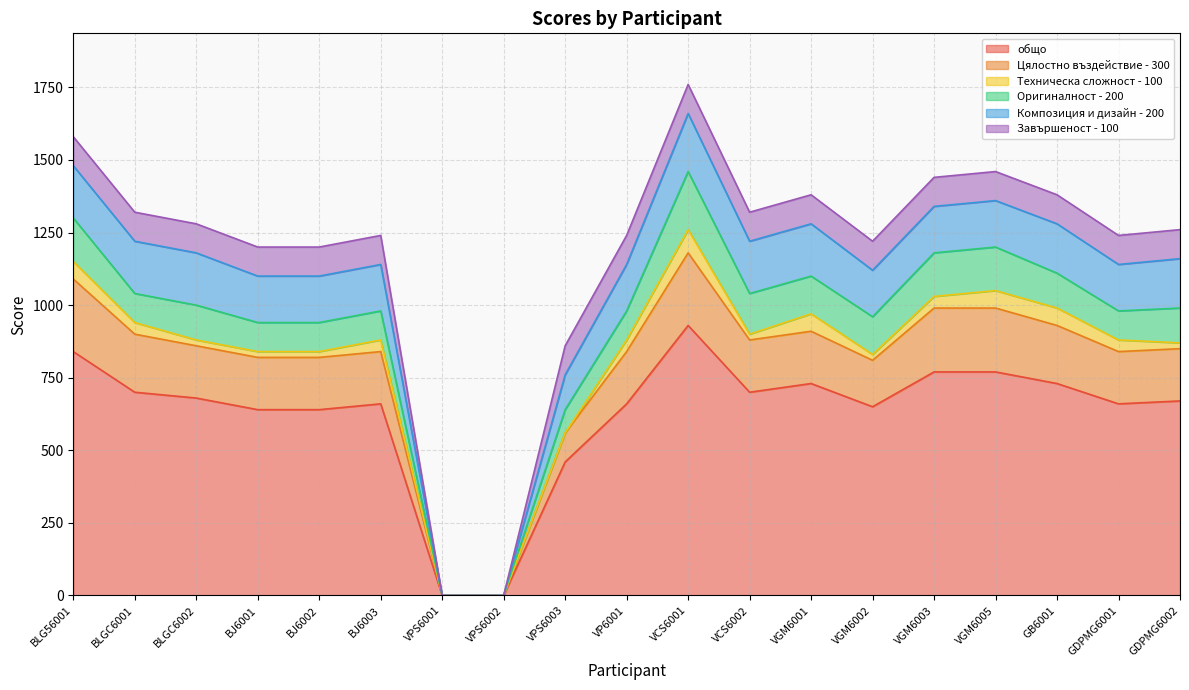

What value does the Цялостно въздействие - 300 series have at BLG56001?

250